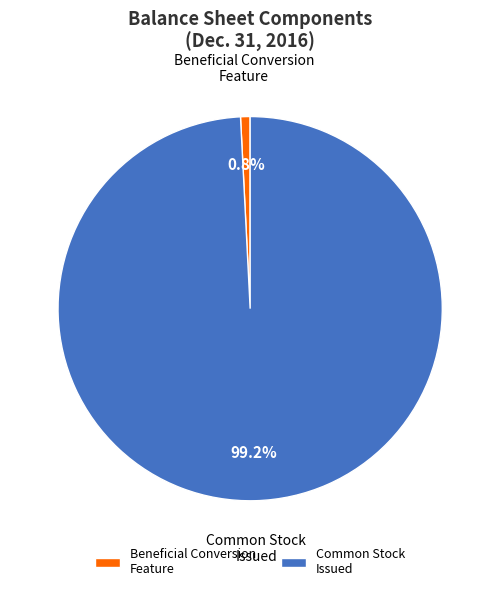

How many segments does this pie chart have?

2